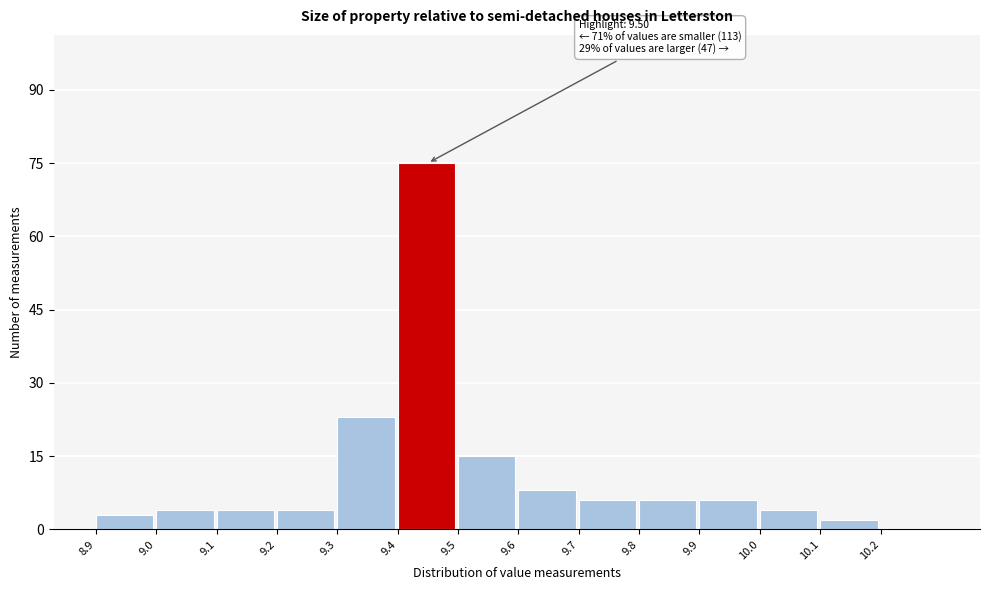

Reading right to left, extract all data points from this chart.

10.2=0	10.1=2	10.0=4	9.9=6	9.8=6	9.7=6	9.6=8	9.5=15	9.4=75	9.3=23	9.2=4	9.1=4	9.0=4	8.9=3